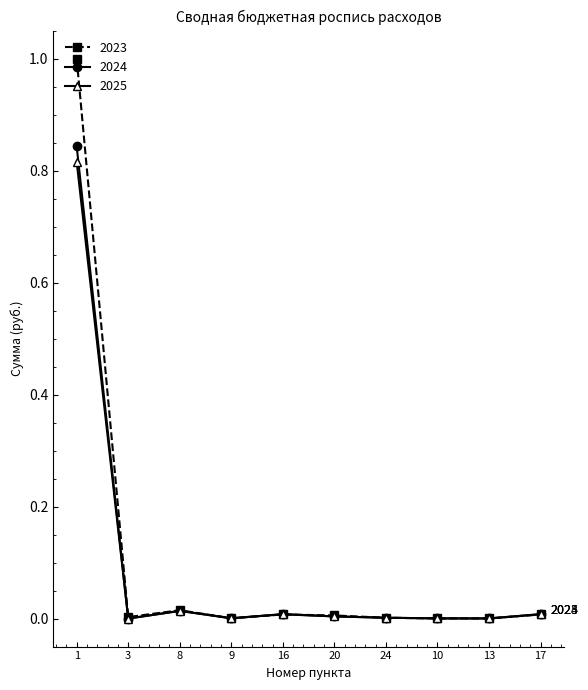

Is it true that 2024 equals 0.0 at 3?

True